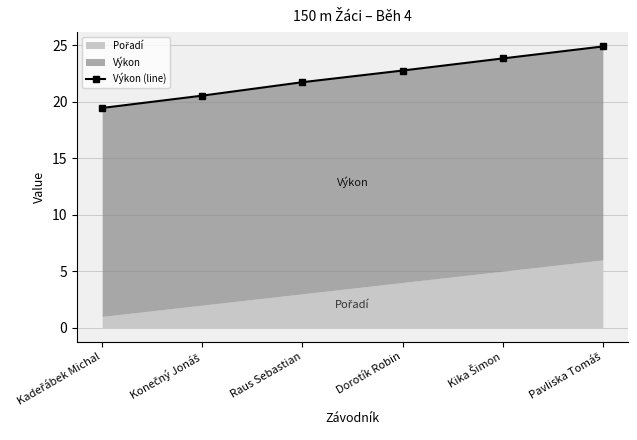

At which label is the value closest to 22?

Raus Sebastian